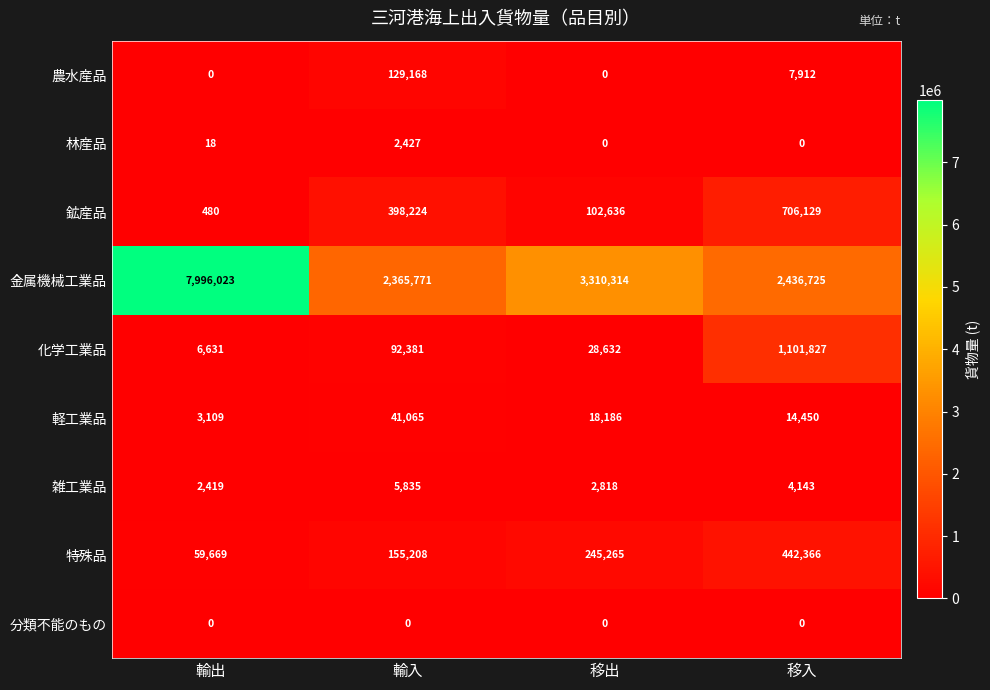

What is the difference between the maximum and minimum values in the 金属機械工業品 series?

5630252